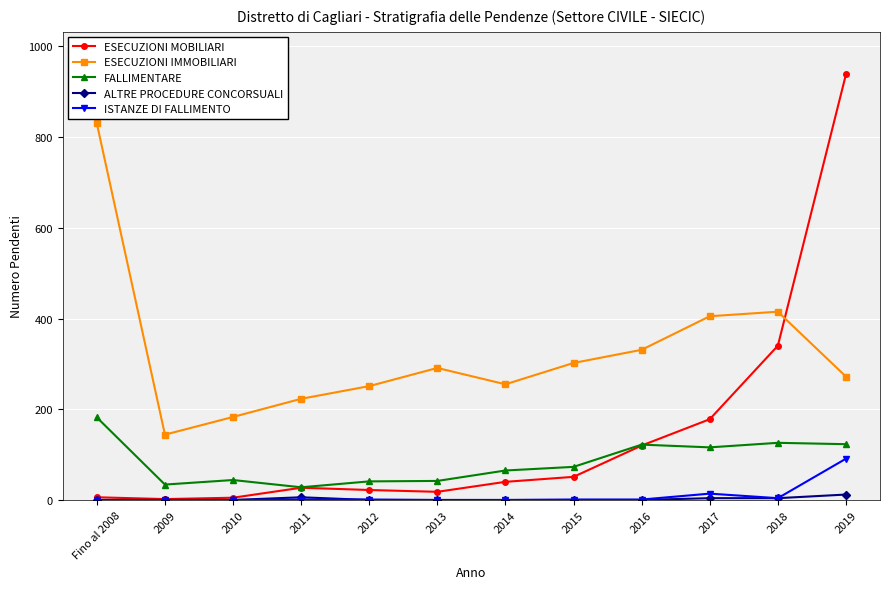

What are all the series names shown in the legend?

ESECUZIONI MOBILIARI, ESECUZIONI IMMOBILIARI, FALLIMENTARE, ALTRE PROCEDURE CONCORSUALI, ISTANZE DI FALLIMENTO